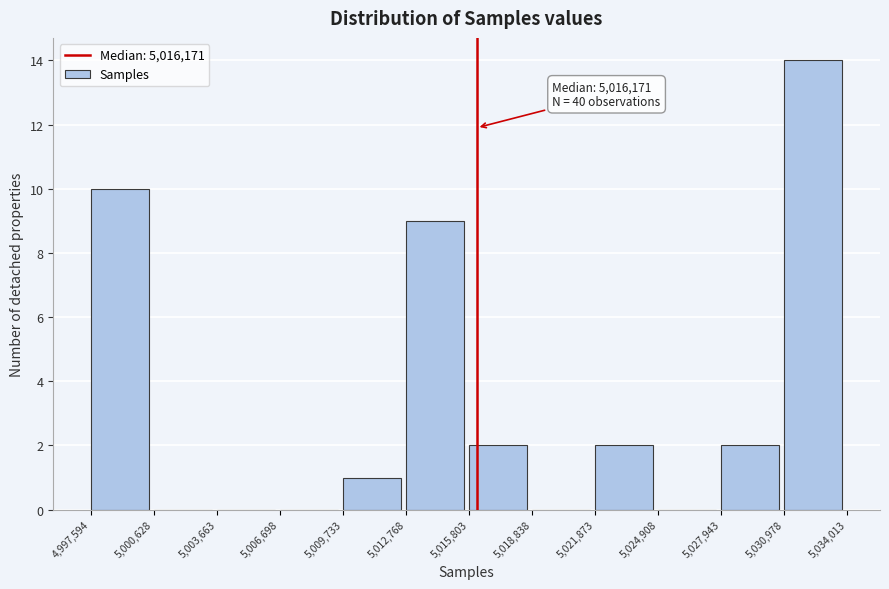

Over which range of the x-axis is the bar tallest?

5,030,978 to 5,034,013